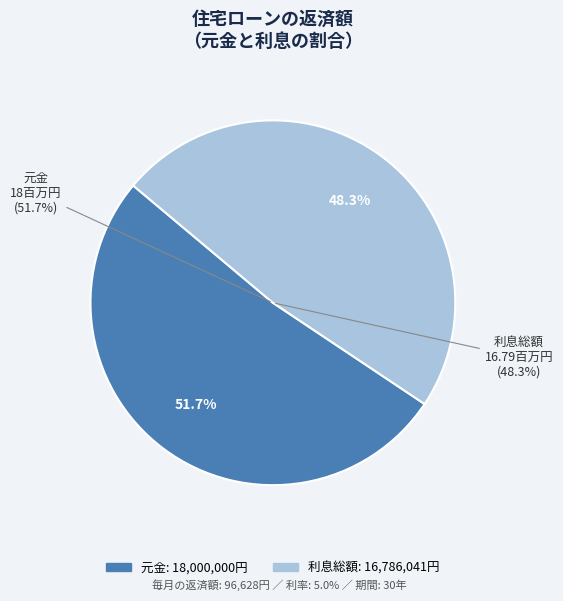

Is there a majority slice in this chart?

Yes